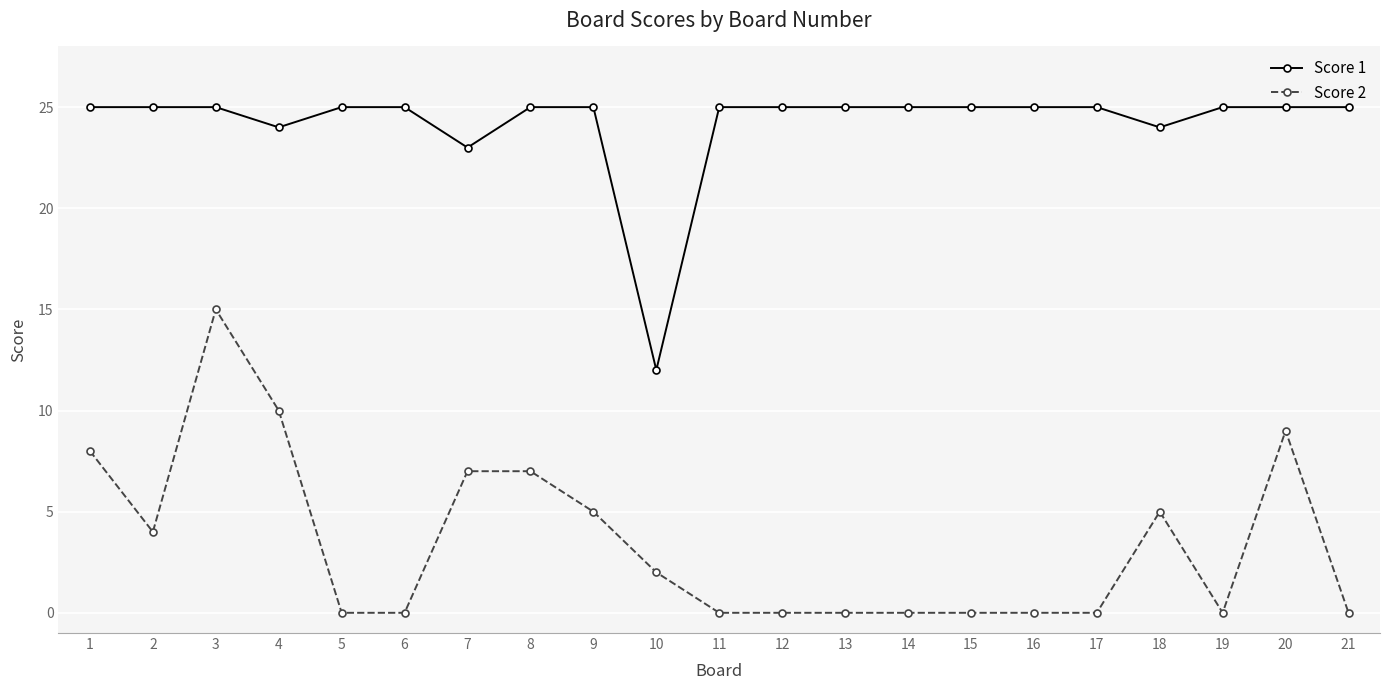

What is the sum of all Score 2 values?

72